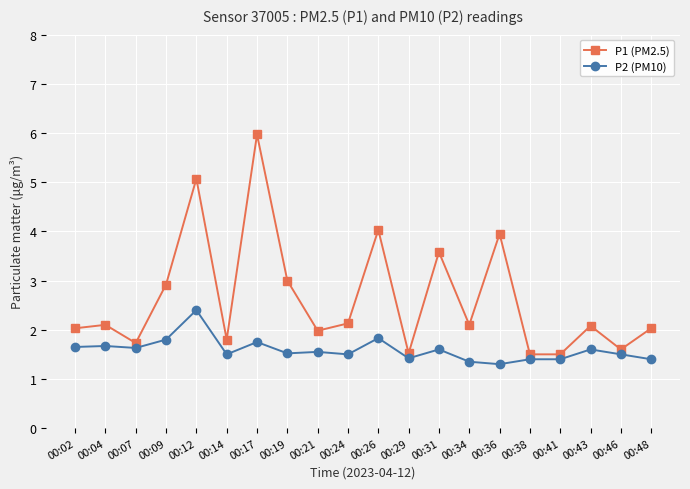

What is the difference between the P1 (PM2.5) values at 00:04 and 00:41?

0.6